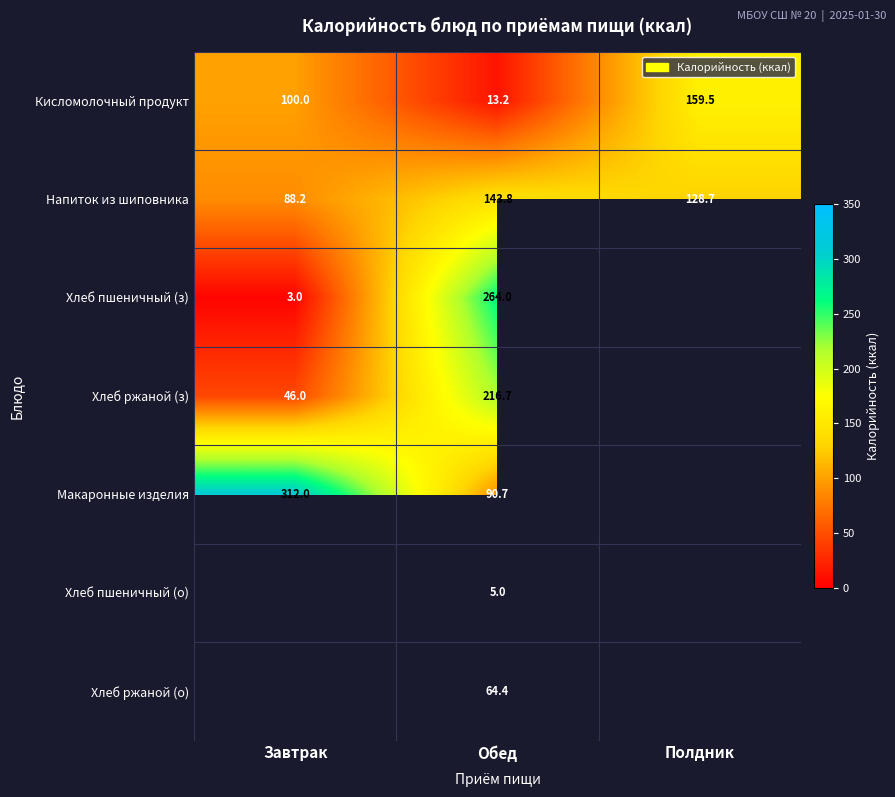

Where does the Напиток из шиповника series first go above 128?

Обед